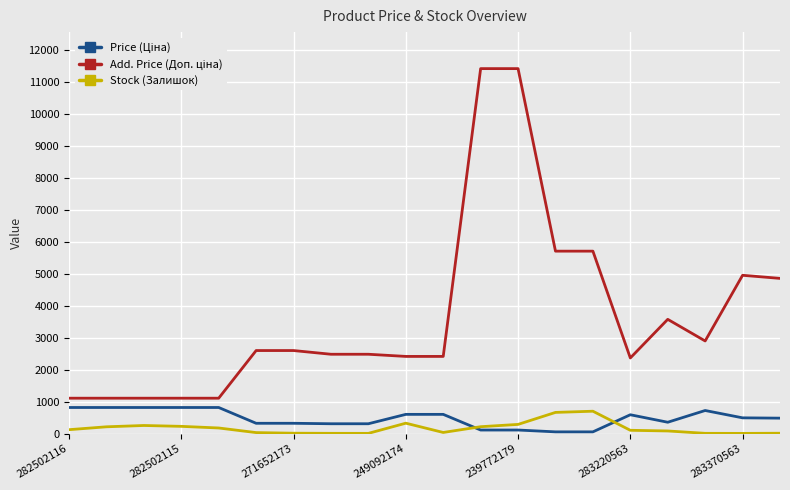

What is the greatest value displayed?

11410.0